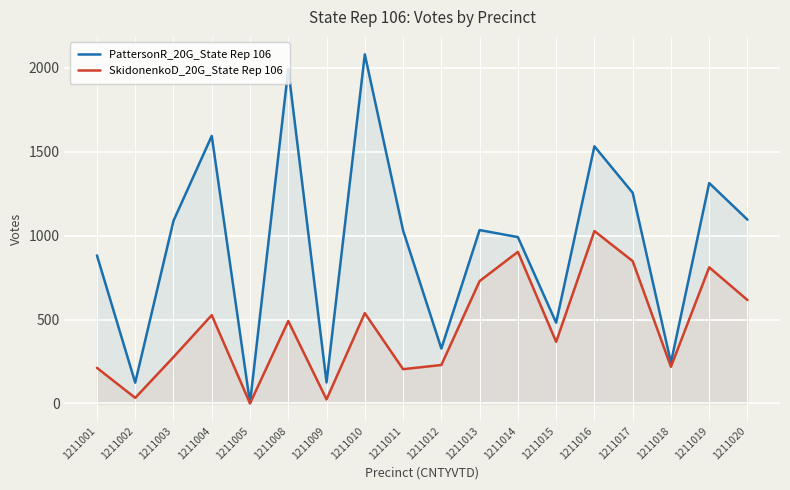

True or false: SkidonenkoD_20G_State Rep 106 and PattersonR_20G_State Rep 106 cross at least once.

False